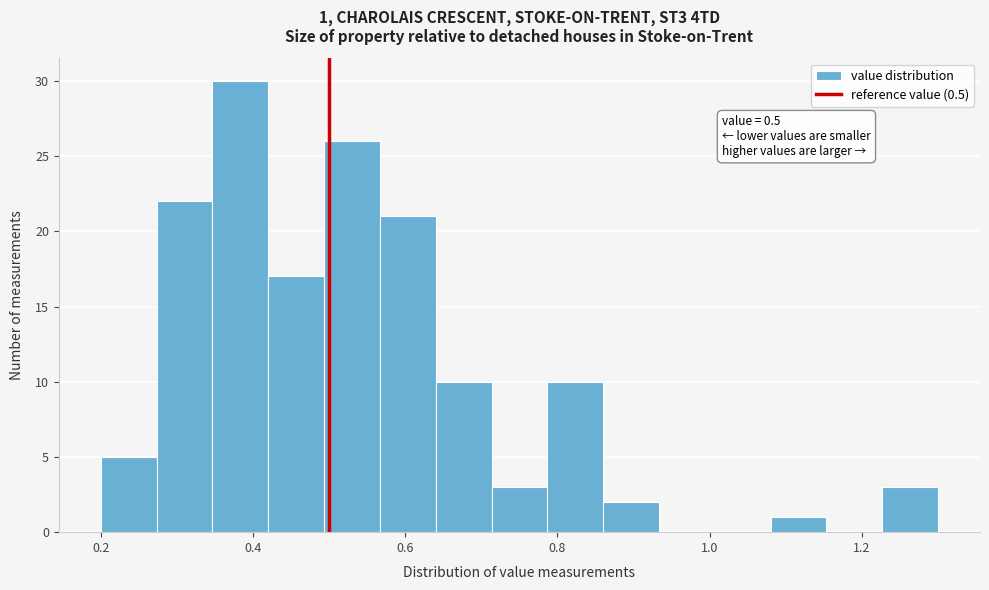

Around what value on the x-axis is the tallest bar? Give the approximate position of its centre, as read against the axis.

0.38